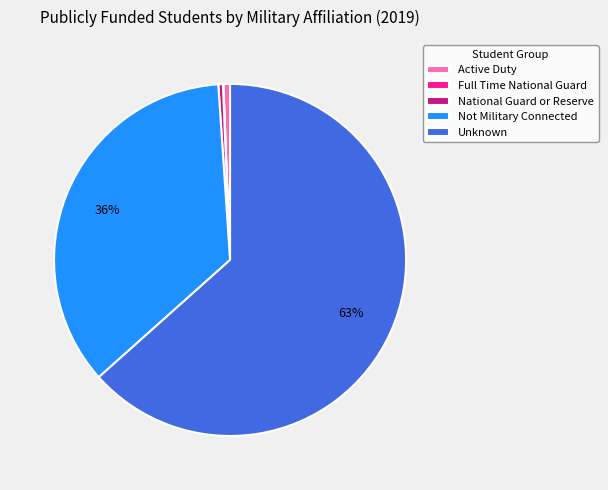

Which slice is the largest?

Unknown